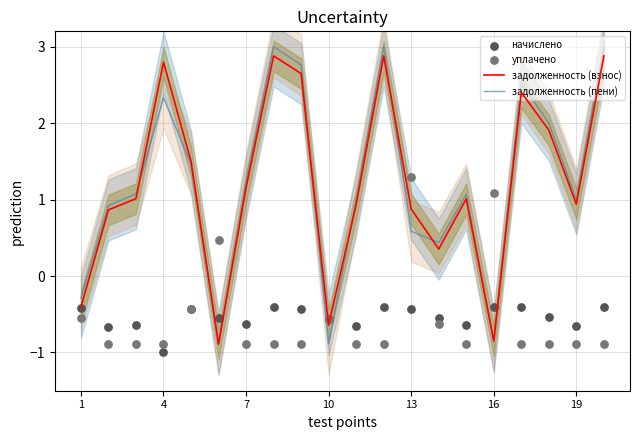

What are all the series names shown in the legend?

задолженность (взнос), задолженность (пени), начислено, уплачено